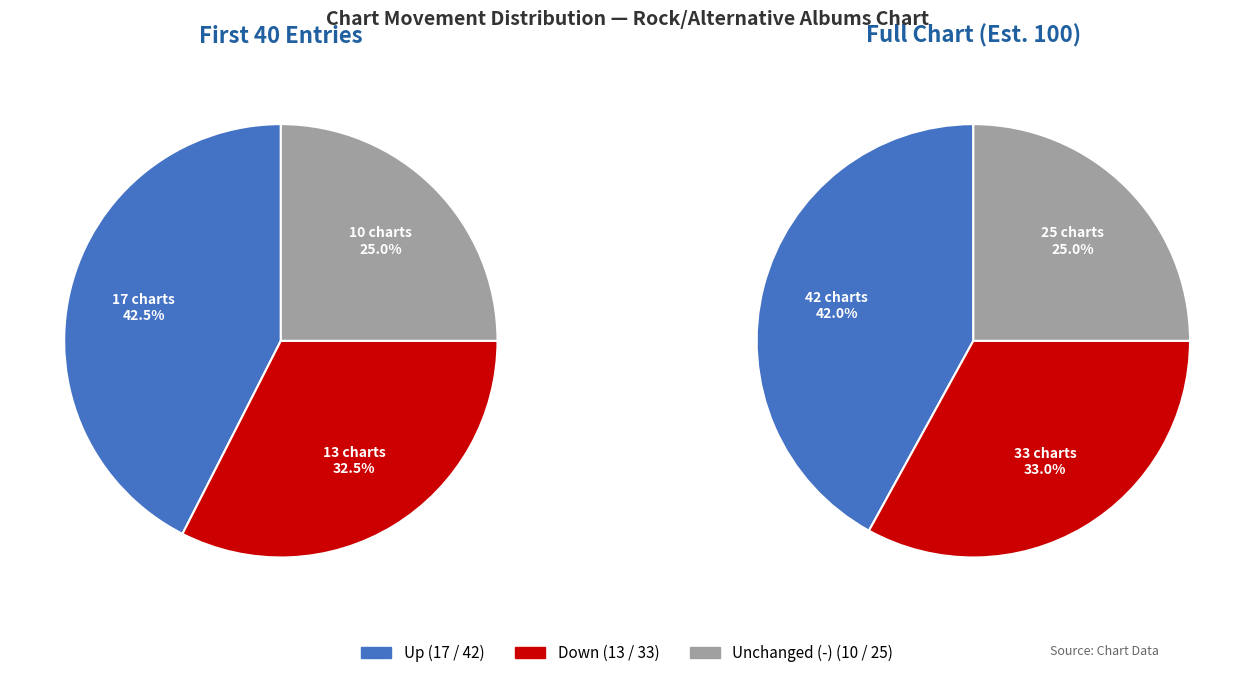

How many segments does this pie chart have?

3